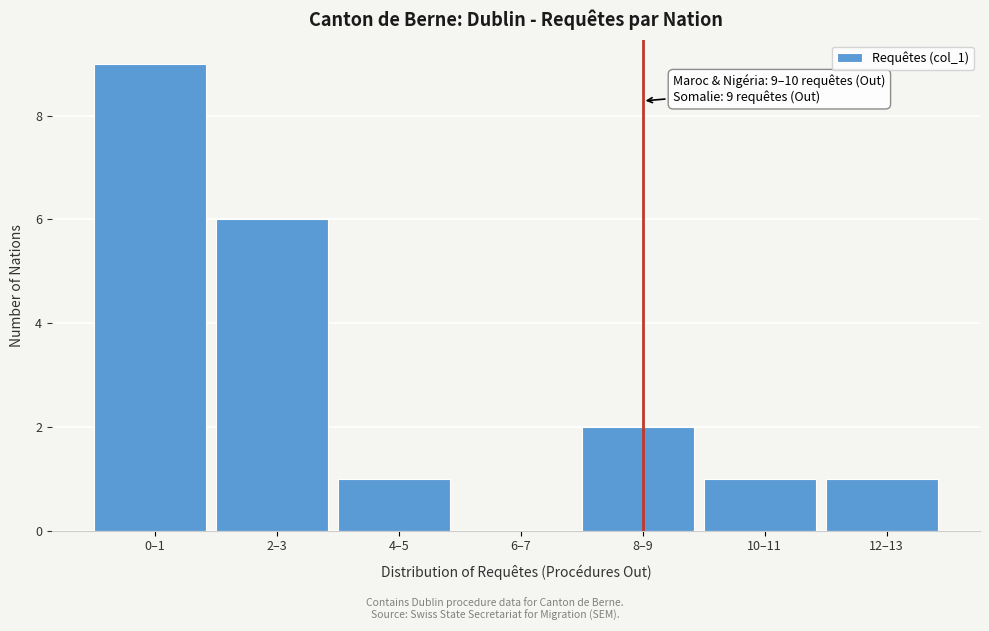

Reading right to left, extract all data points from this chart.

12–13=1	10–11=1	8–9=2	6–7=0	4–5=1	2–3=6	0–1=9